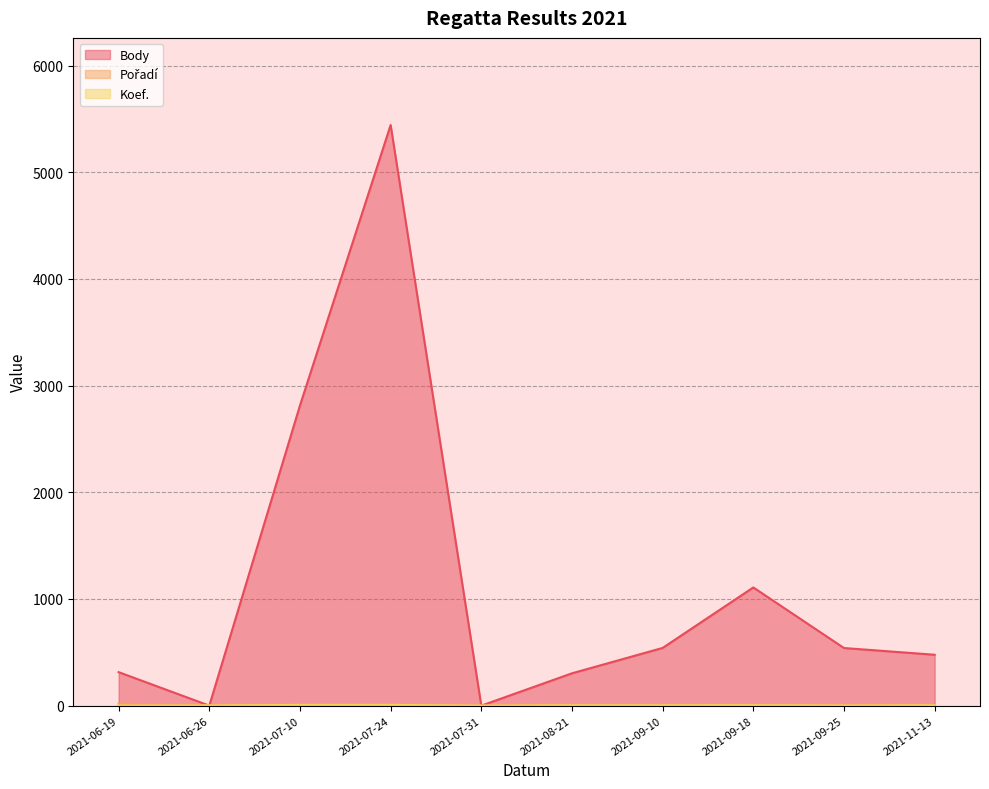

What is the difference between the highest and lowest values at 2021-07-10?

2807